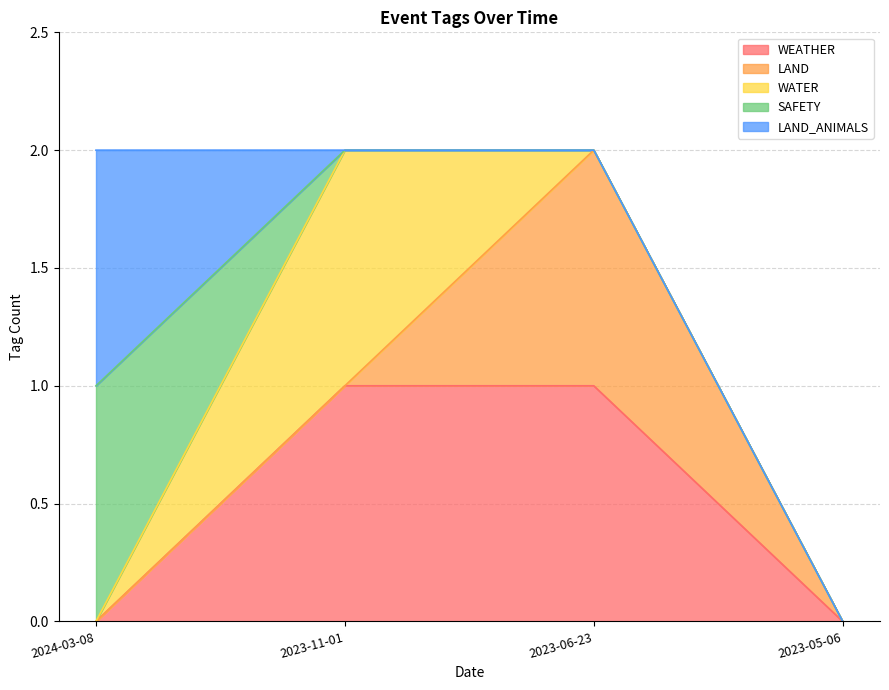

How many data points does each series have?

4